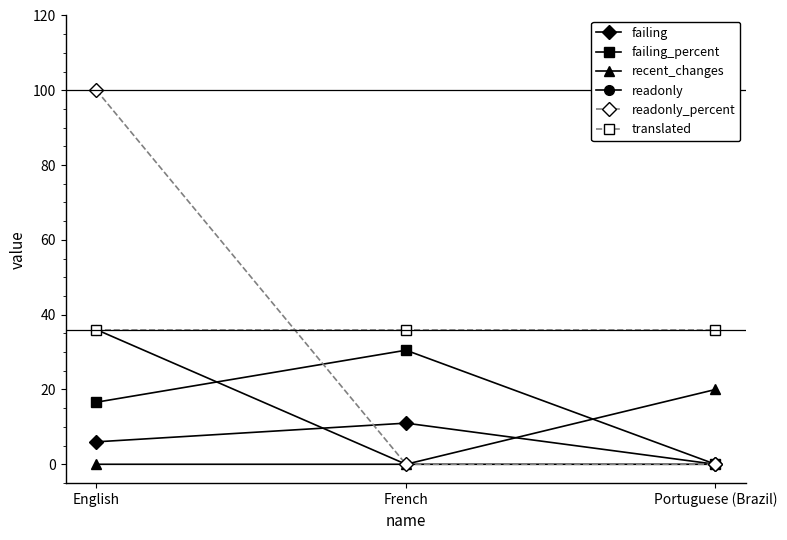

List the labels in order of failing value, smallest first.

Portuguese (Brazil), English, French